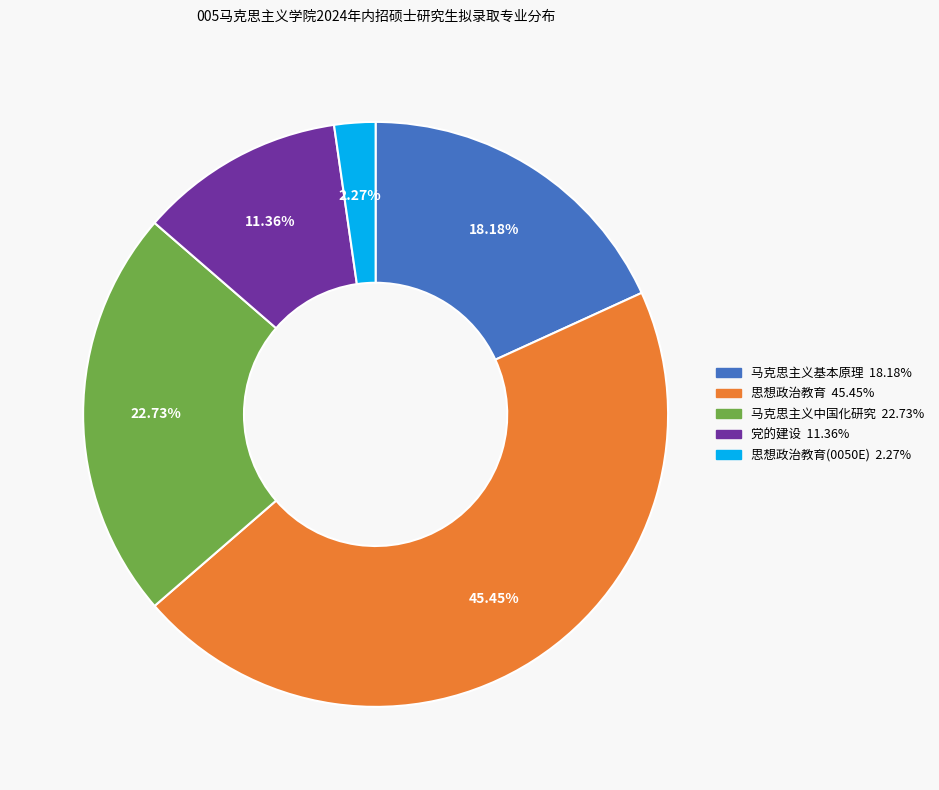

Is there any slice that represents more than half of the pie?

No